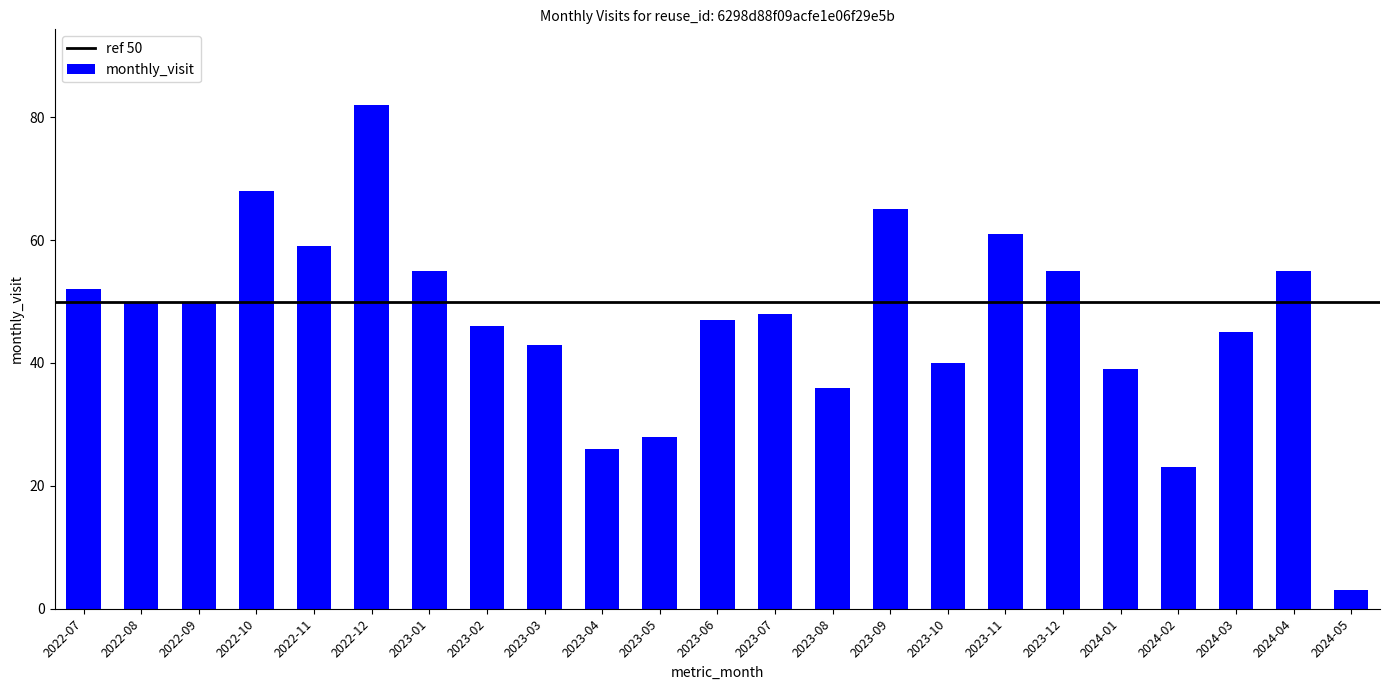

Reading left to right, list all the values displayed in this chart.

2022-07=52	2022-08=50	2022-09=50	2022-10=68	2022-11=59	2022-12=82	2023-01=55	2023-02=46	2023-03=43	2023-04=26	2023-05=28	2023-06=47	2023-07=48	2023-08=36	2023-09=65	2023-10=40	2023-11=61	2023-12=55	2024-01=39	2024-02=23	2024-03=45	2024-04=55	2024-05=3